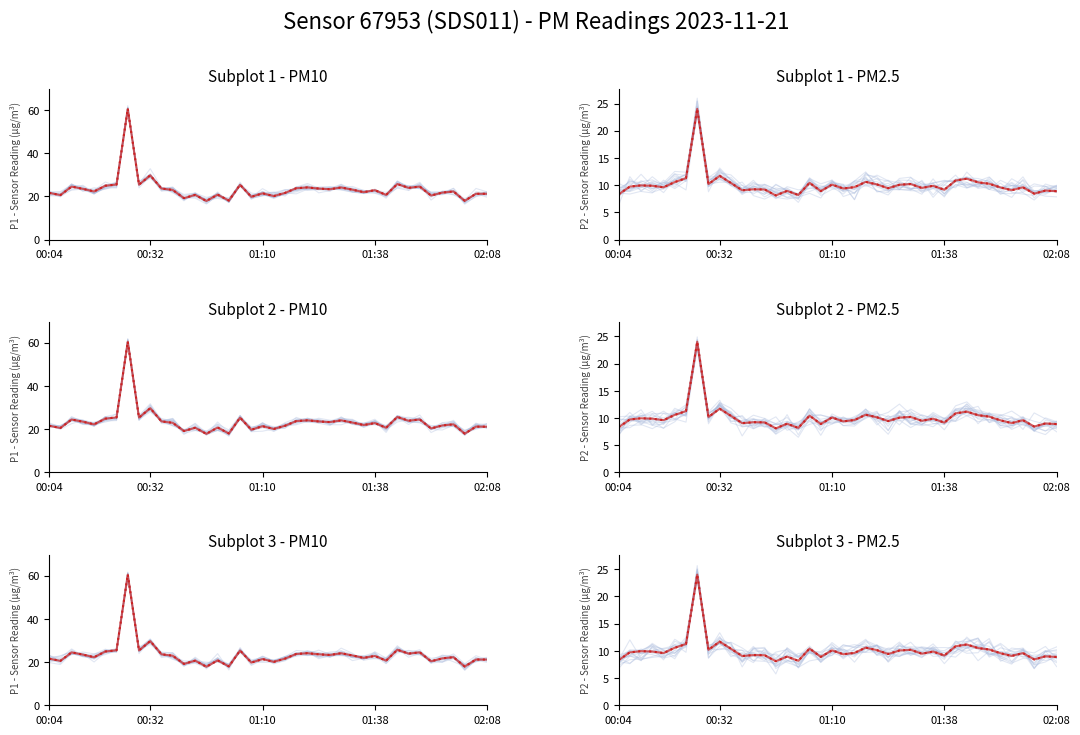

True or false: anomaly and main cross at least once.

False